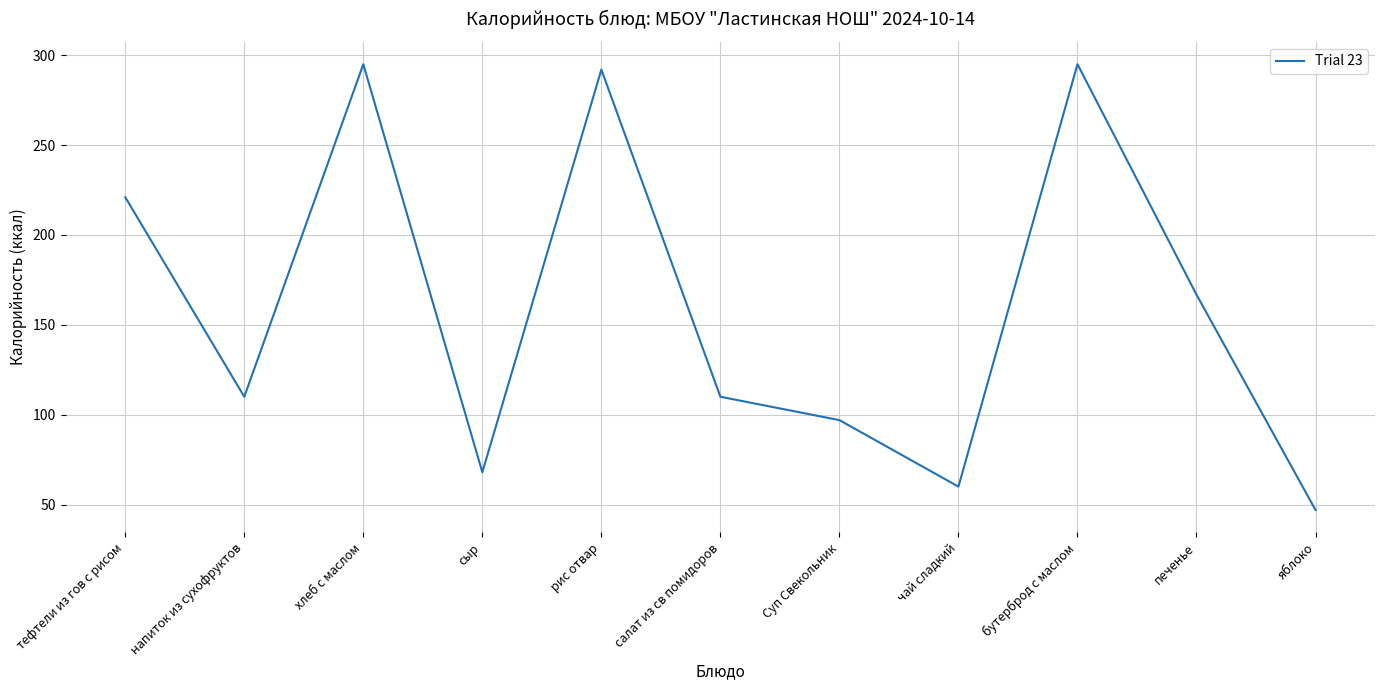

What position from the right is чай сладкий?

4